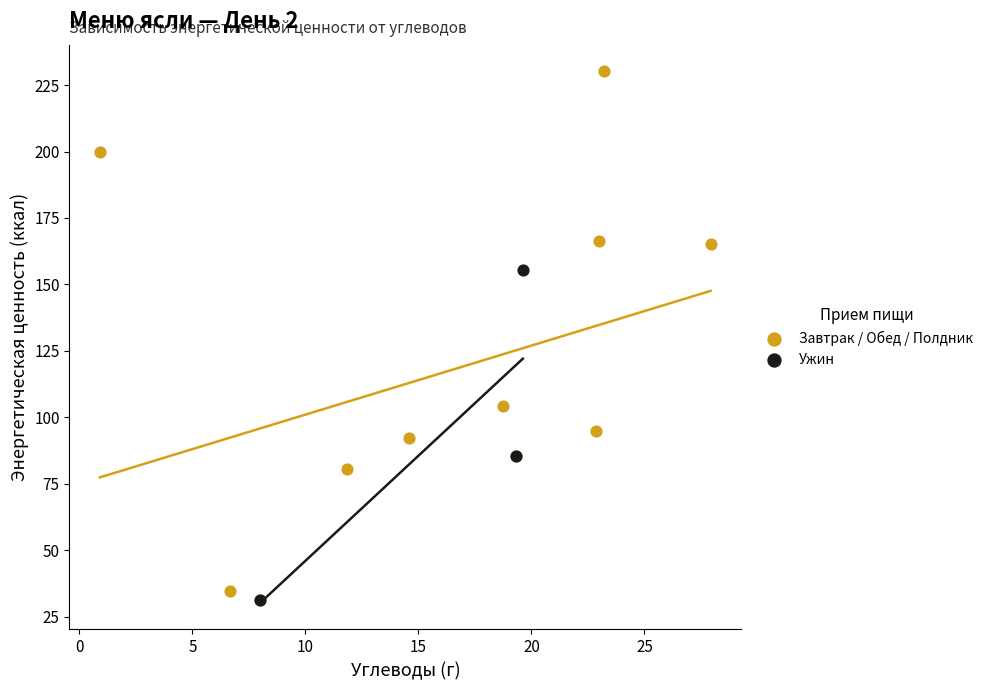

Which series has the largest Y range (max minus min)?

Завтрак / Обед / Полдник